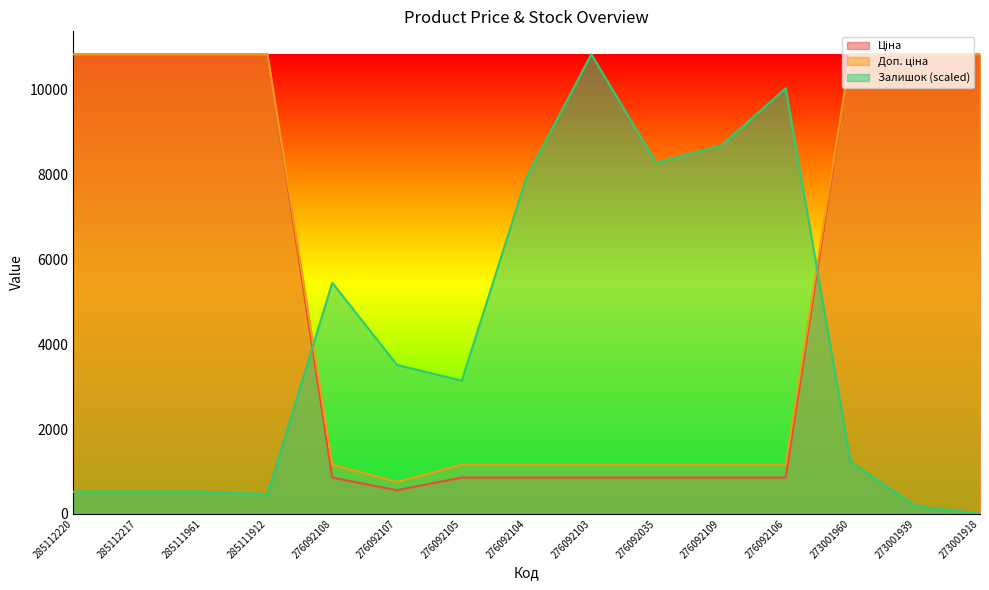

How many data points in Ціна are less than 854?

1